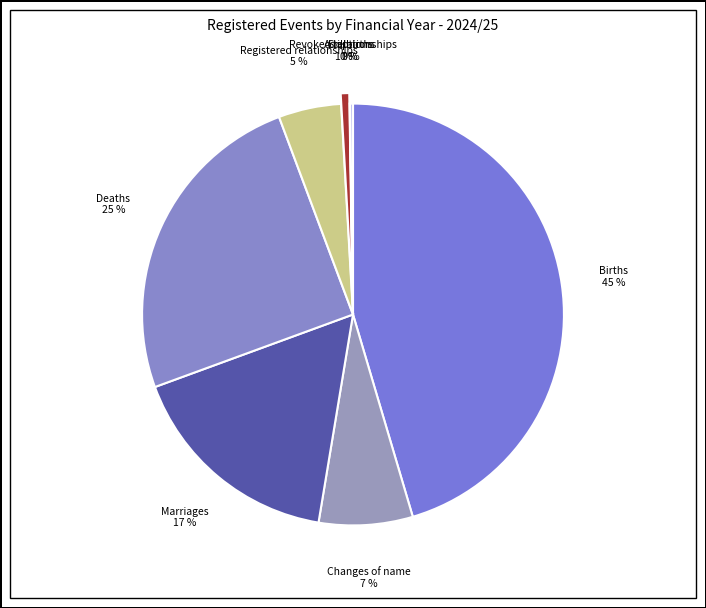

Which slice is the largest?

Births